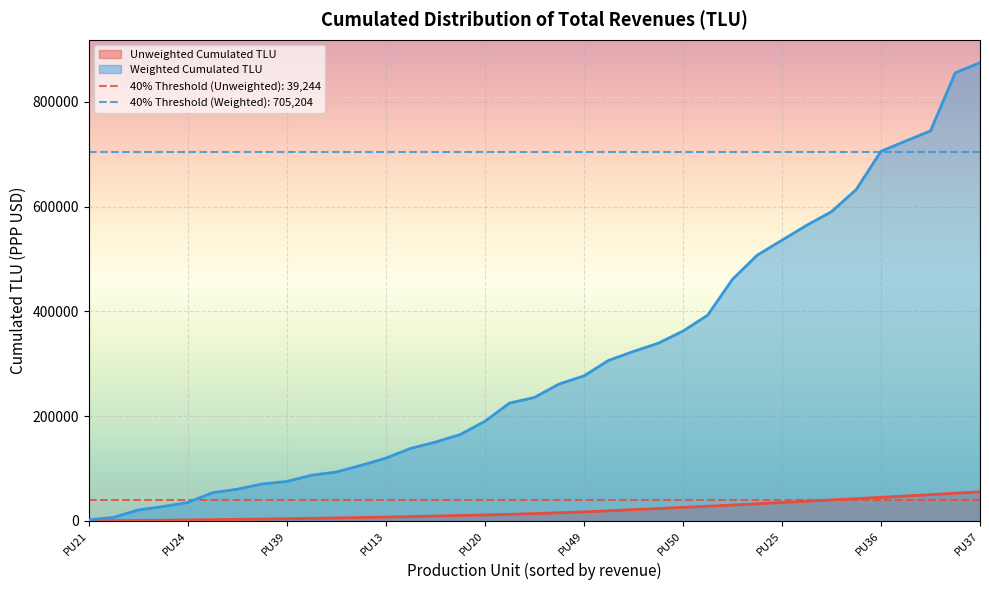

True or false: Unweighted Cumulated TLU has more than 0 points higher than both neighbors.

False